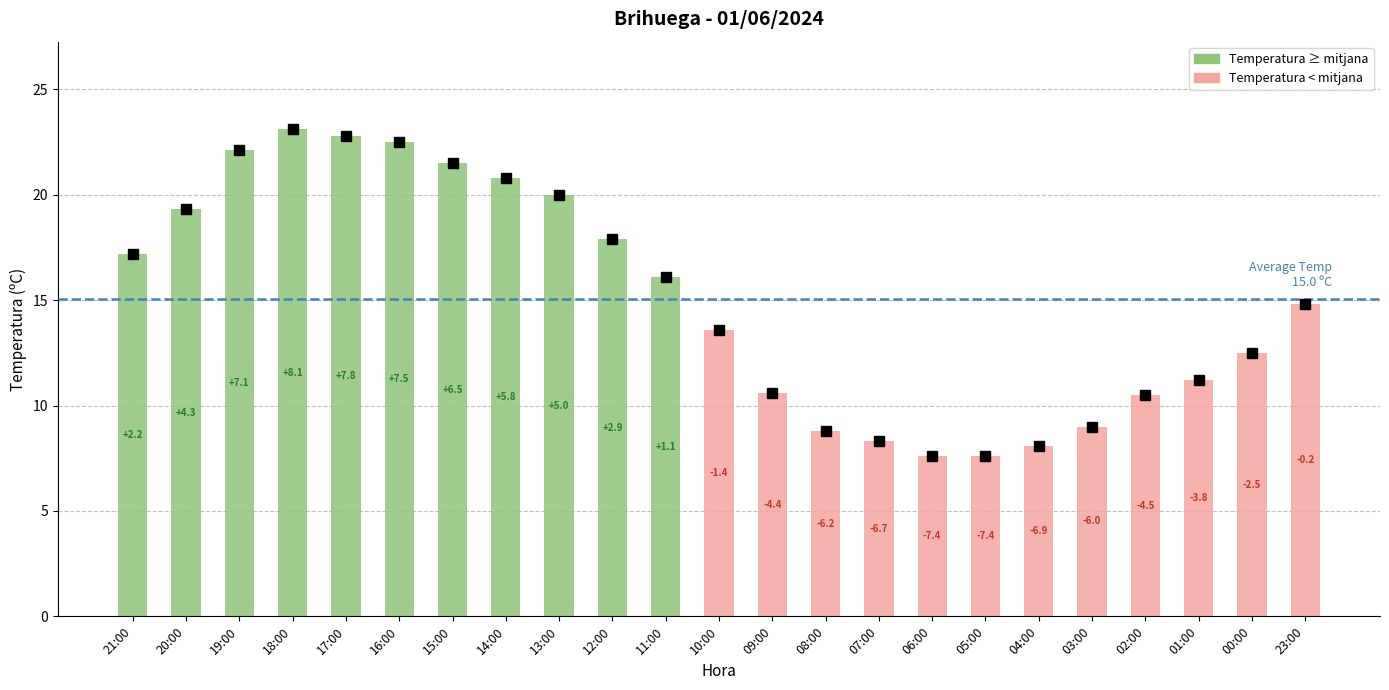

What is the change in value from 16:00 to 08:00?

-13.7